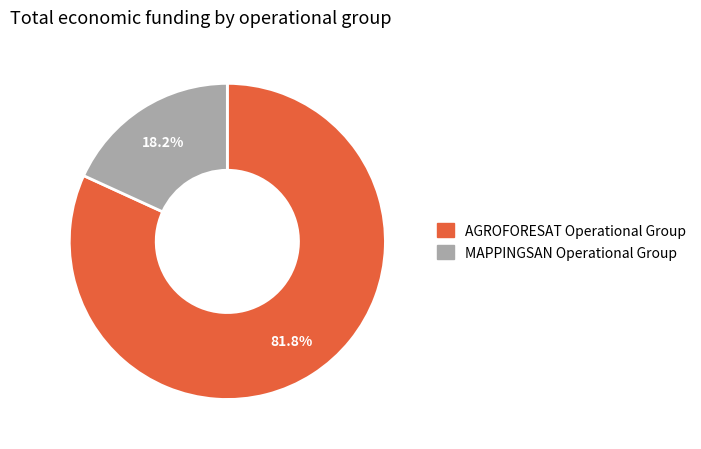

To the nearest percent, what is the difference between the largest and smallest slice percentages?

64%